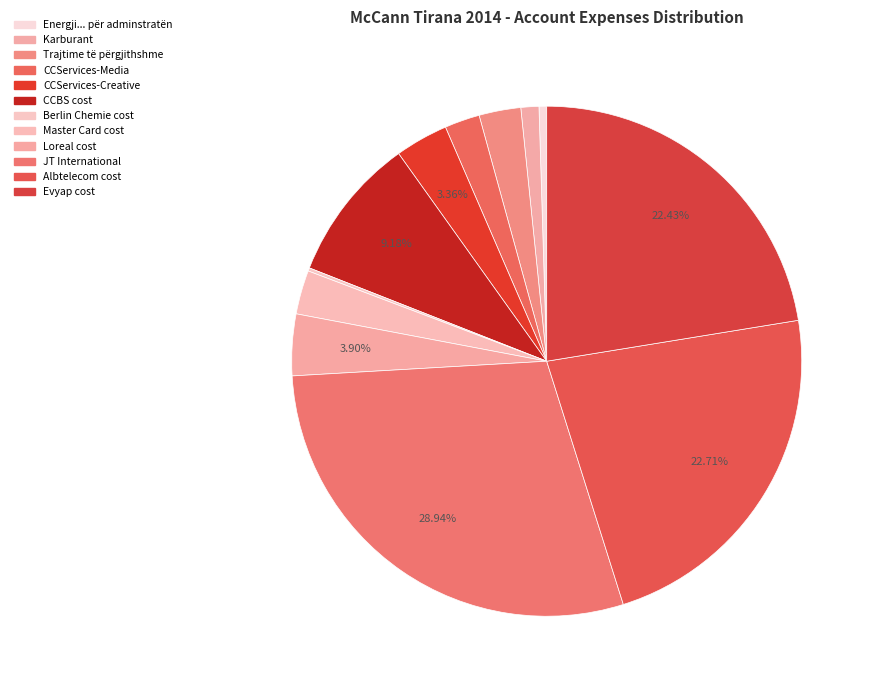

Count the number of slices in the pie.

12